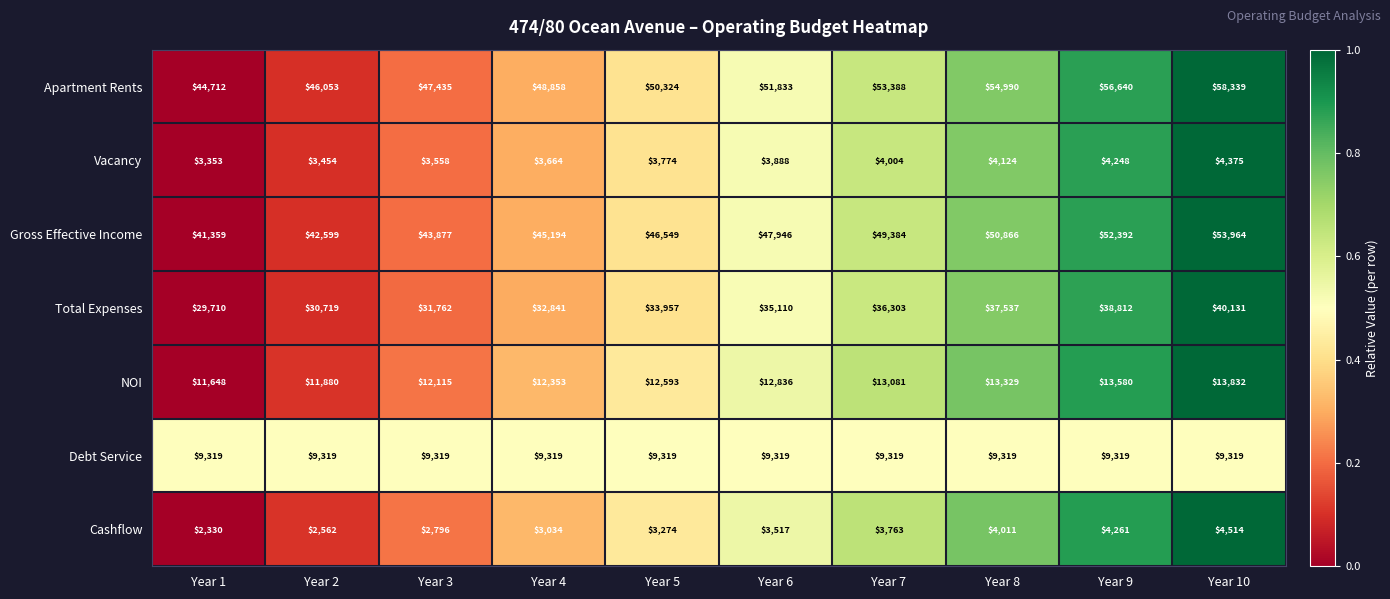

Rank the series at Year 4 from lowest to highest value.

Cashflow, Vacancy, Debt Service, NOI, Total Expenses, Gross Effective Income, Apartment Rents